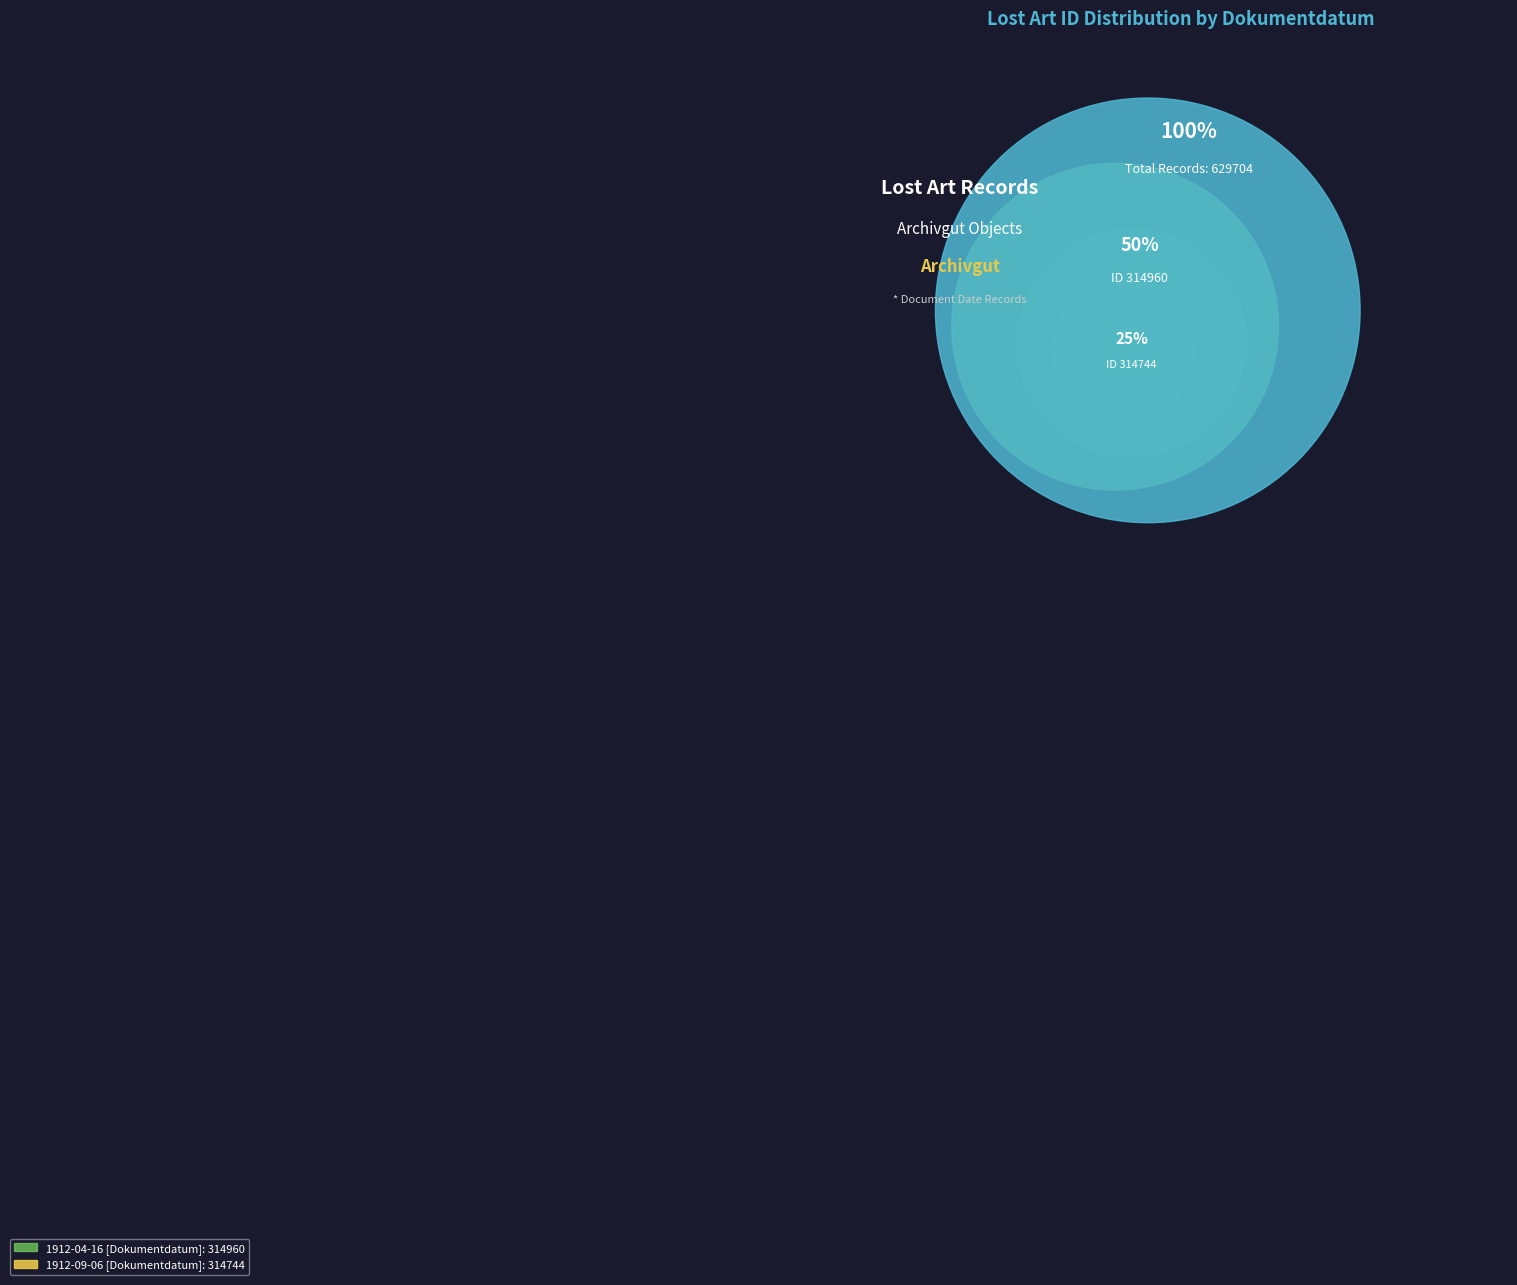

Which has a higher value, 1912-09-06 [Dokumentdatum] or 1912-04-16 [Dokumentdatum]?

1912-04-16 [Dokumentdatum]